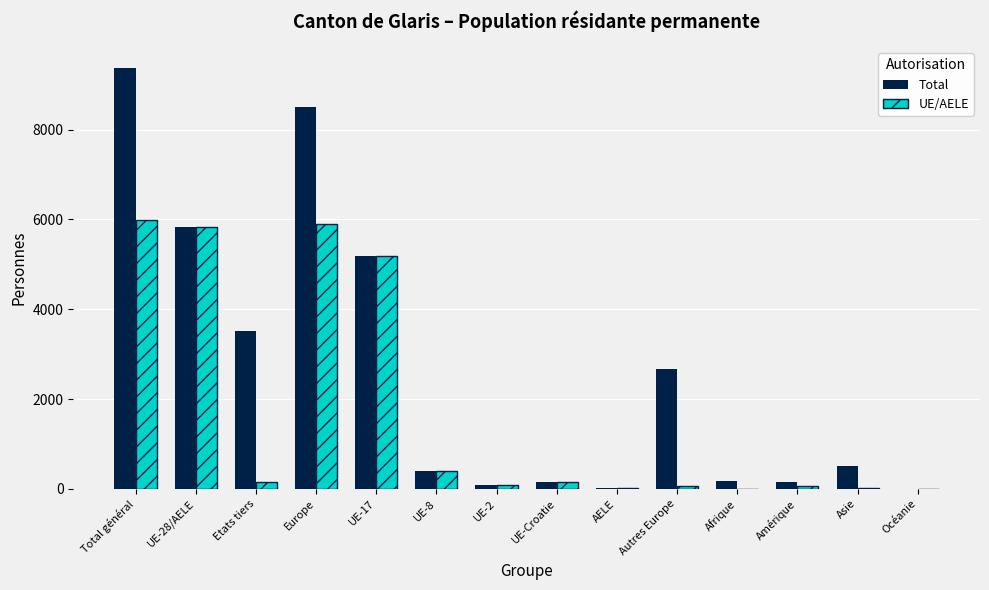

Which label corresponds to the largest value in the chart?

Total général